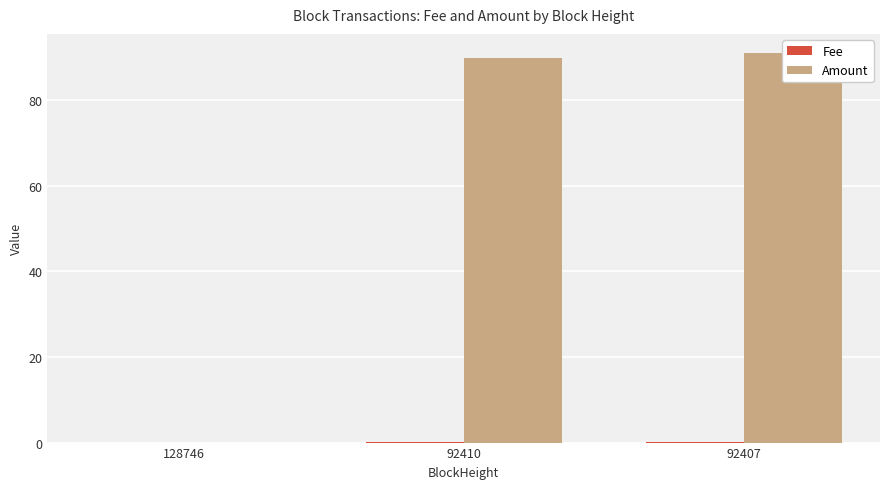

Reading right to left, what are all the values shown in this chart?

Fee: 92407=0.0	92410=0.0	128746=0.0
Amount: 92407=91.0	92410=90.0	128746=0.0